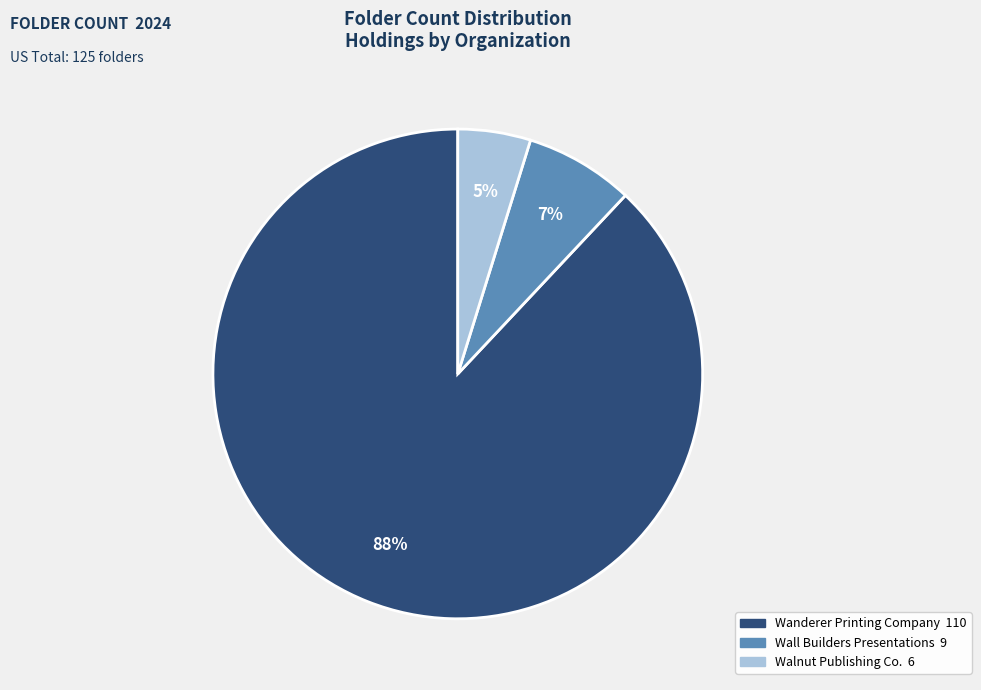

Which slice is the smallest?

Walnut Publishing Co.